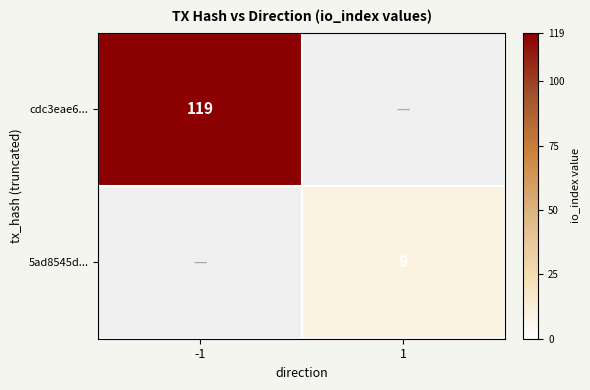

Rank the categories by cdc3eae6... value from highest to lowest.

-1, 1